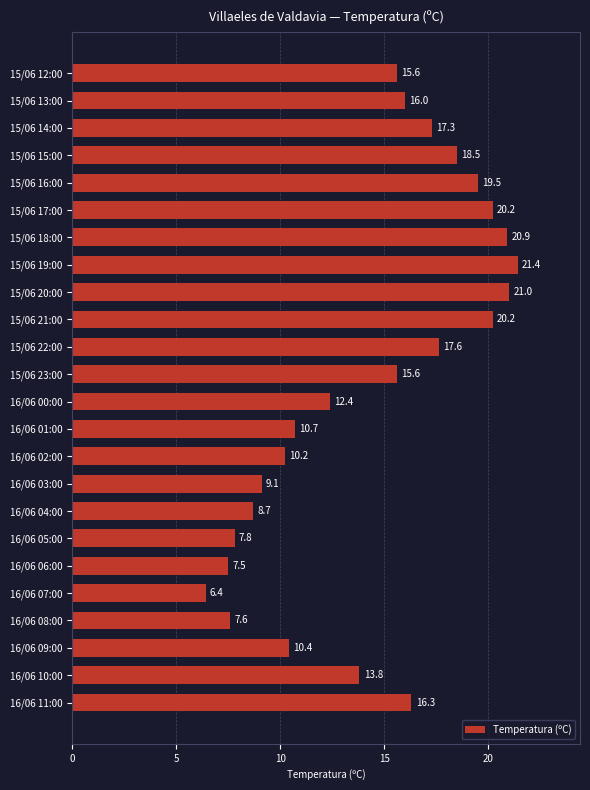

Which category has the highest value across all series?

15/06 19:00